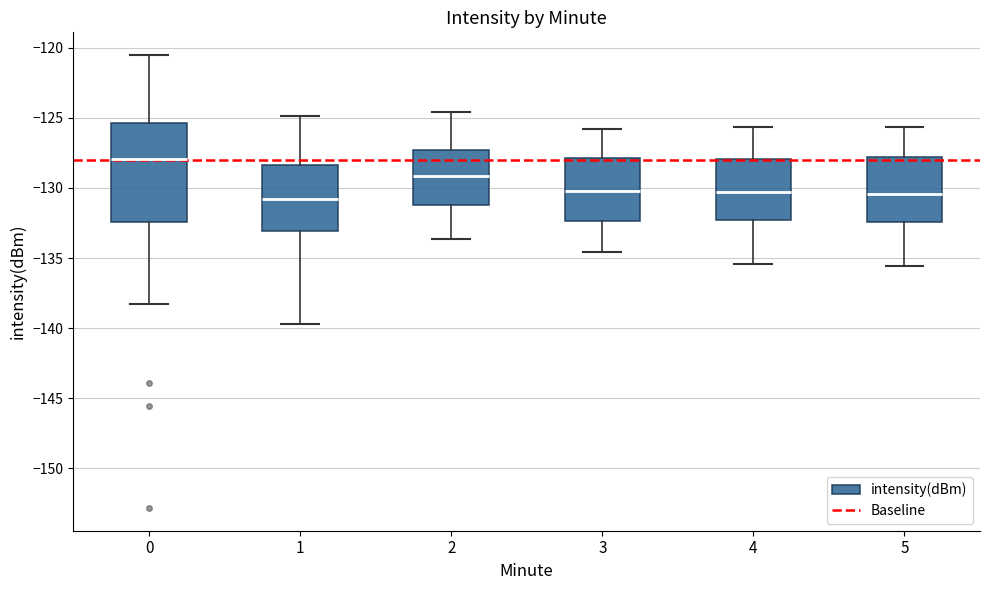

Reading left to right, transcribe this box plot: for each box, give where its median line is, the range the box spans, and where its two whiskers end, as read against the y-axis. The values are not printed on the chart, so give them approximately, as read against the axis.

0: median -128.0, box -132.5 to -125.5, whiskers -138.5 to -120.5
1: median -131.0, box -133.0 to -128.5, whiskers -139.5 to -125.0
2: median -129.0, box -131.0 to -127.5, whiskers -133.5 to -124.5
3: median -130.0, box -132.5 to -128.0, whiskers -134.5 to -126.0
4: median -130.5, box -132.5 to -128.0, whiskers -135.5 to -125.5
5: median -130.5, box -132.5 to -128.0, whiskers -135.5 to -125.5